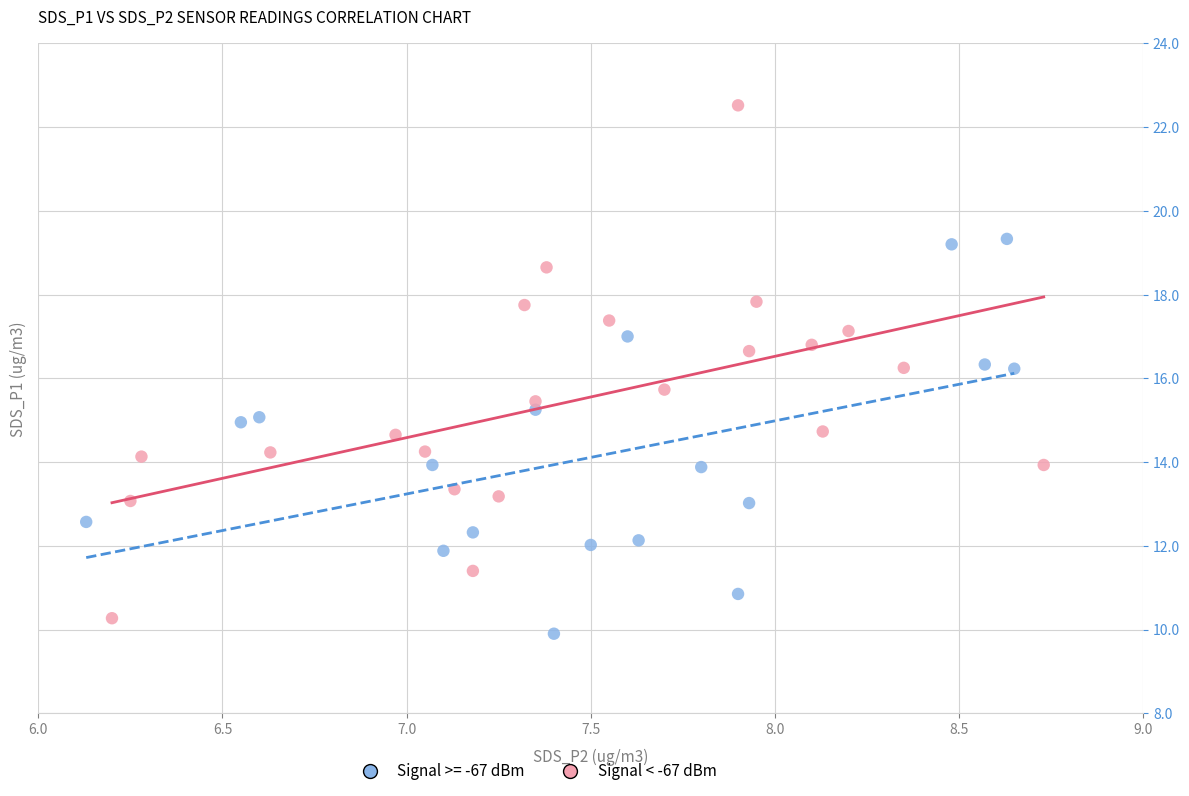

Which series has the largest Y range (max minus min)?

Signal < -67 dBm